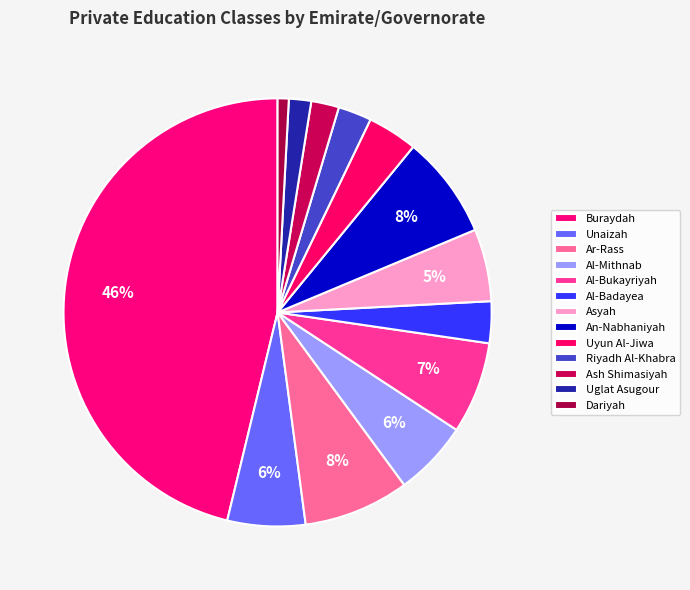

True or false: Al-Bukayriyah accounts for 16% of the total.

False